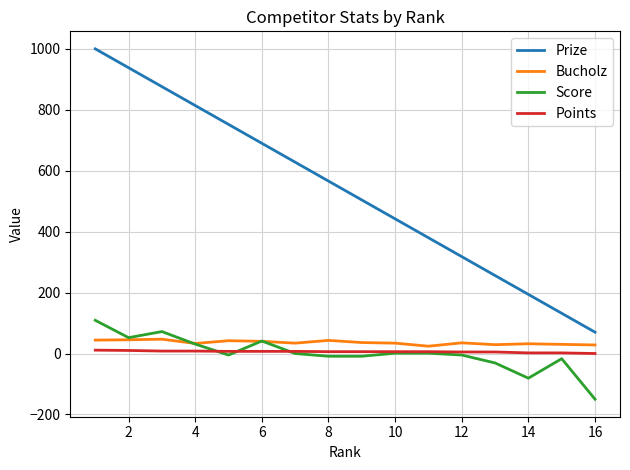

Does the chart display data point markers on the line(s)?

No